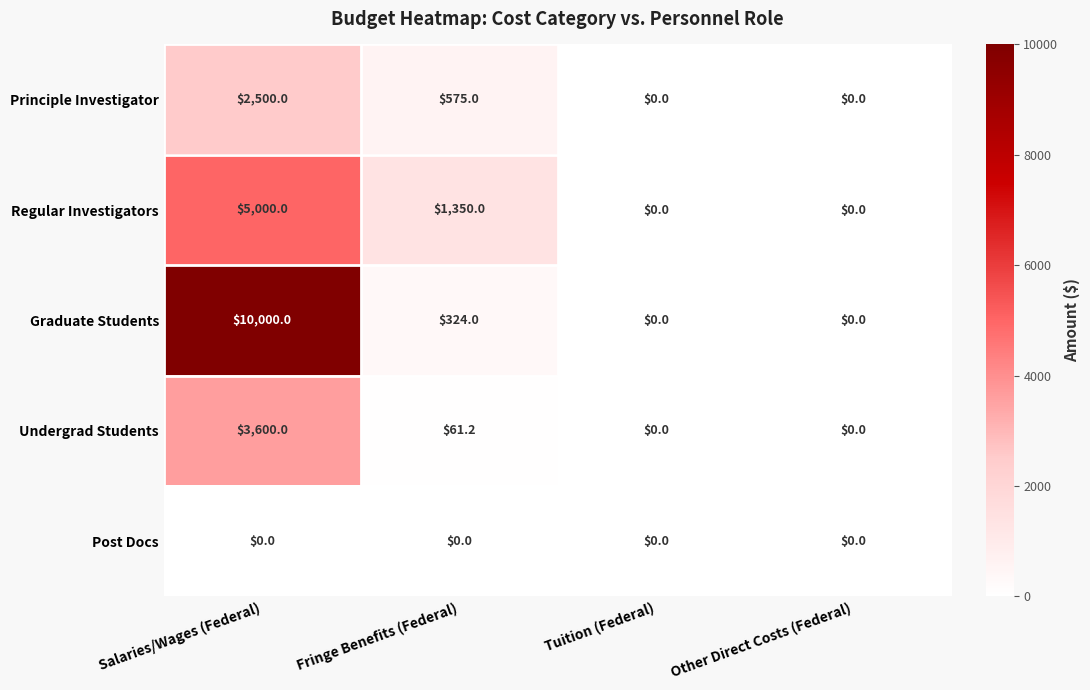

Rank the series by their maximum value, from highest to lowest.

Graduate Students, Regular Investigators, Undergrad Students, Principle Investigator, Post Docs